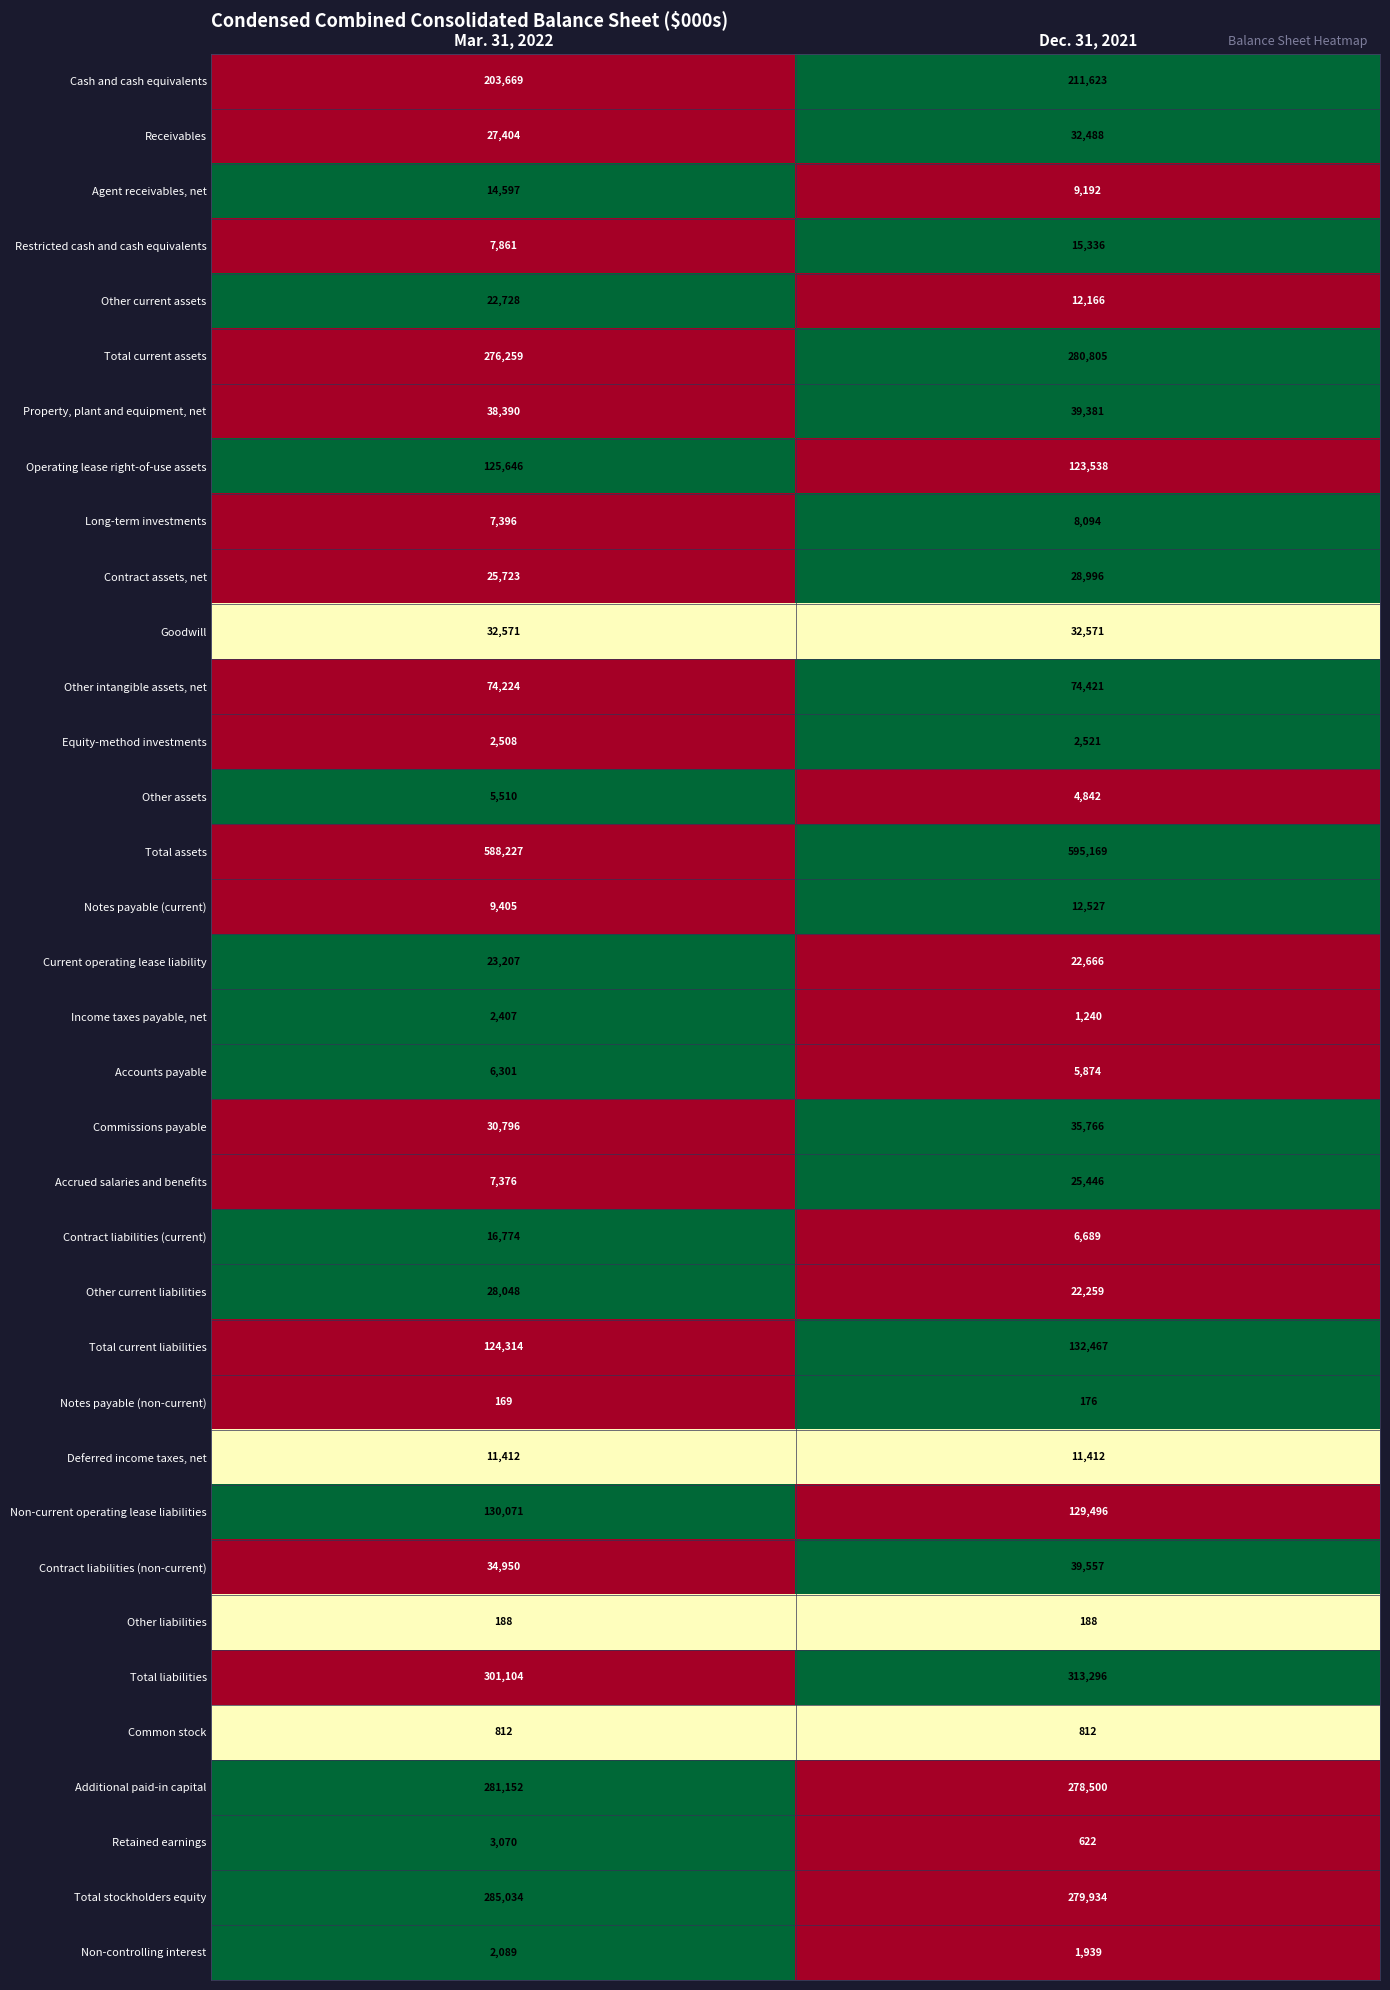

How many data points does each series have?

2